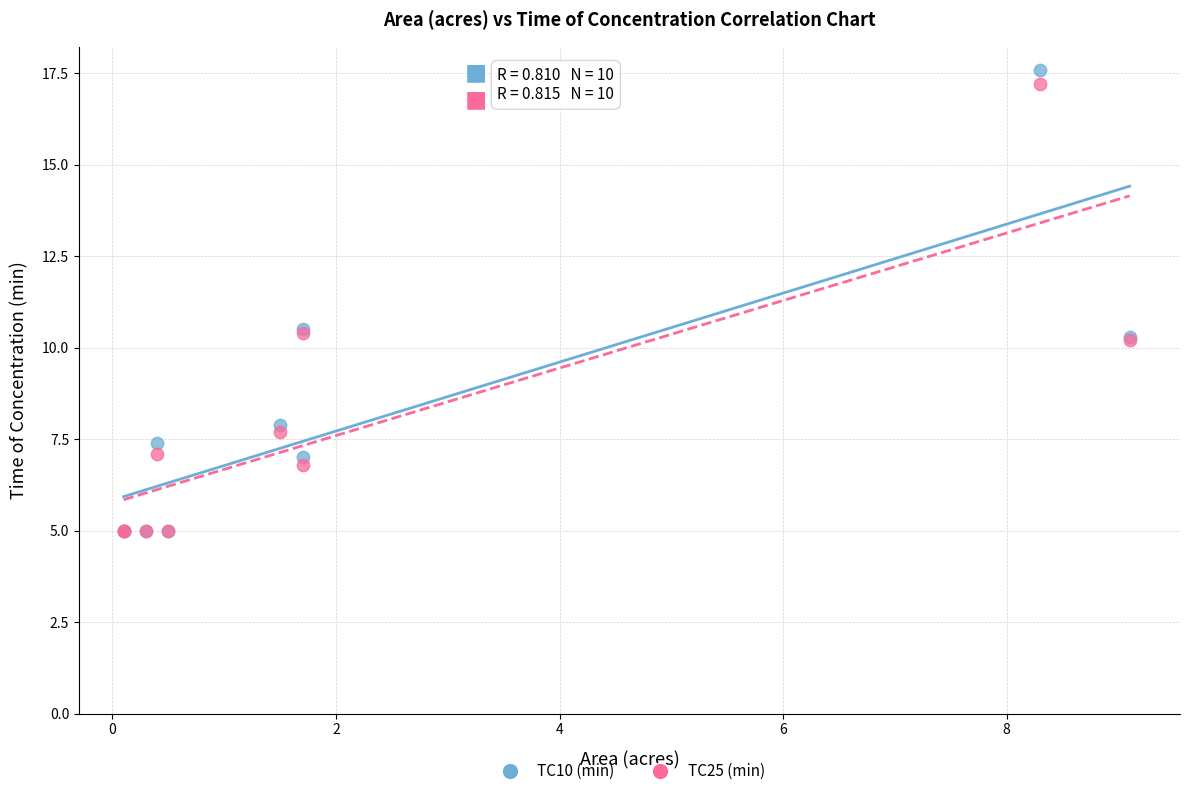

Which series reaches the maximum Y coordinate?

TC10 (min)